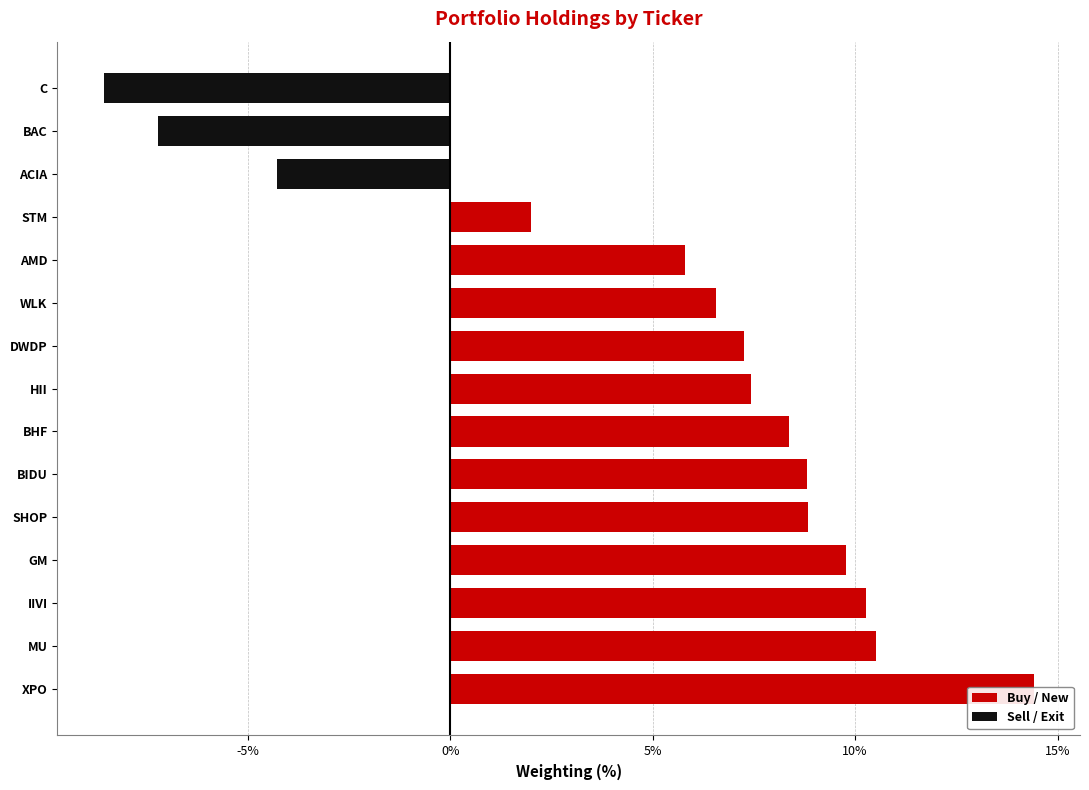

How many series are shown in this chart?

2